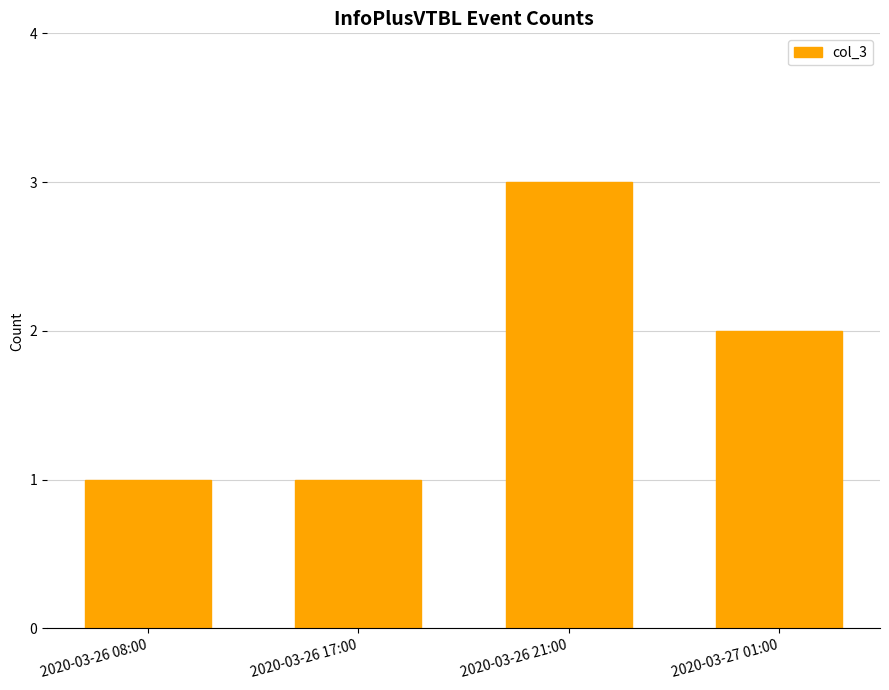

How many data points does each series have?

4